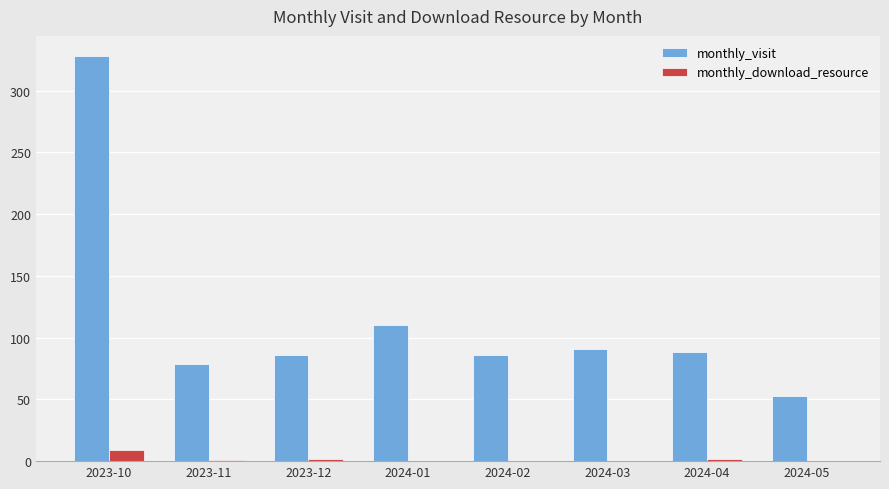

Between 2024-01 and 2024-02, which series saw the biggest shift?

monthly_visit